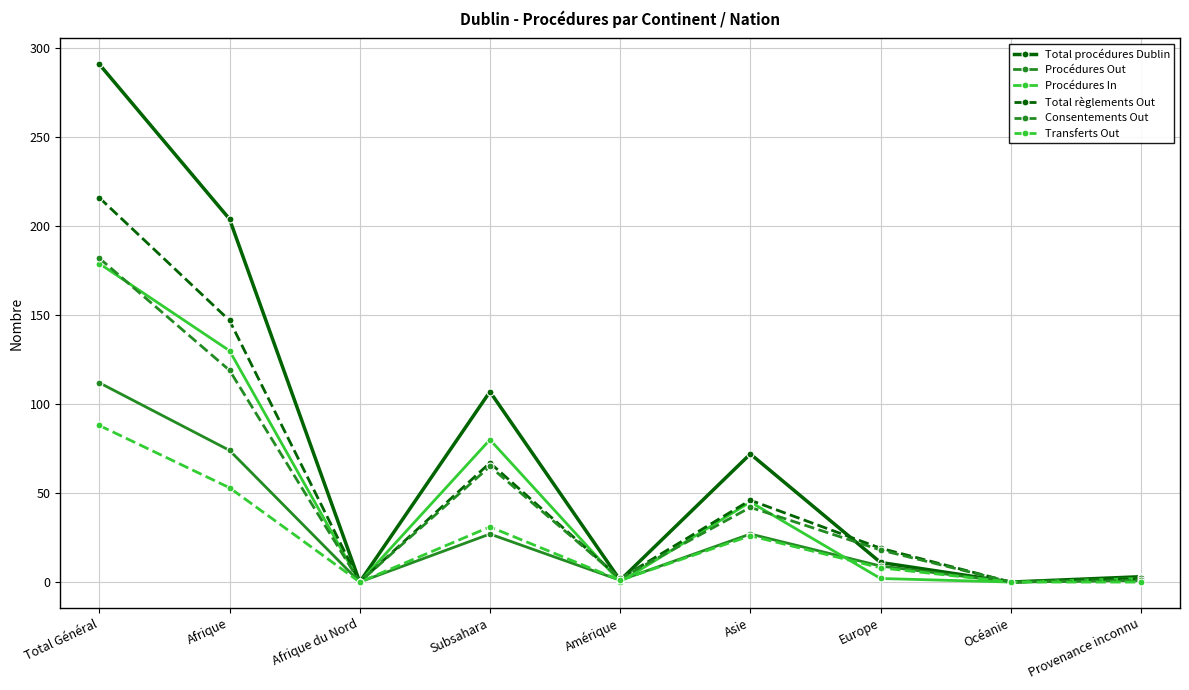

How many interior local valleys does the Total procédures Dublin series have?

3